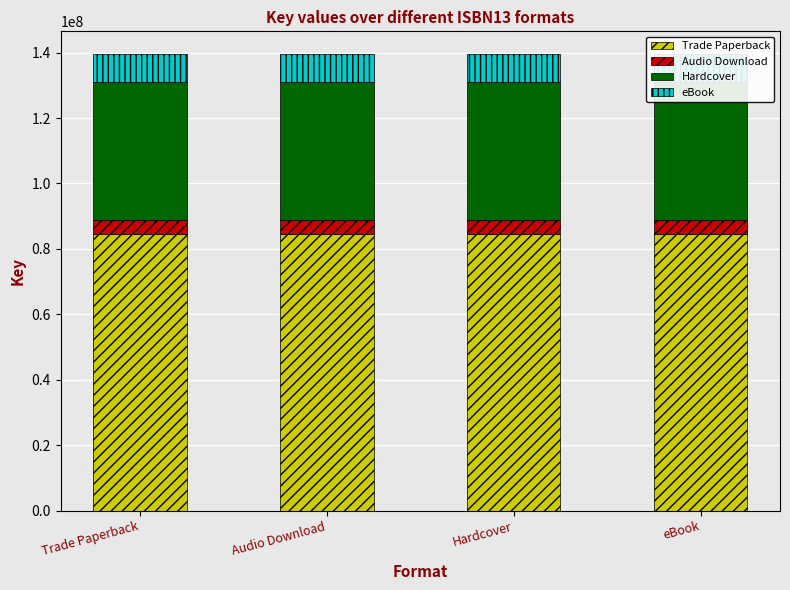

Which series has the largest total across all categories?

Trade Paperback